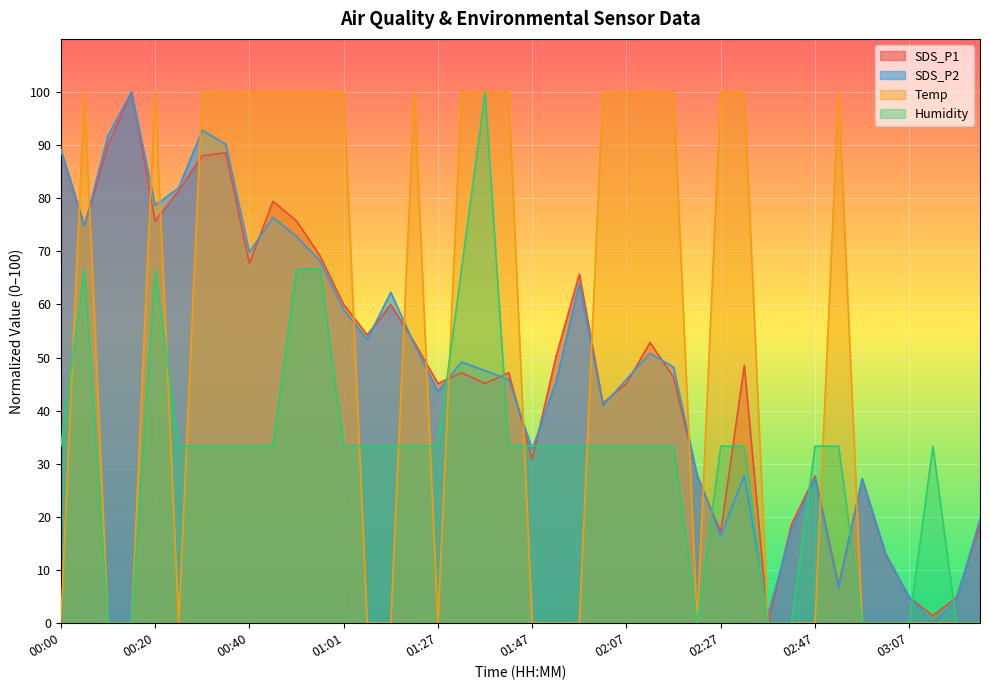

How many lines are shown in the chart?

4